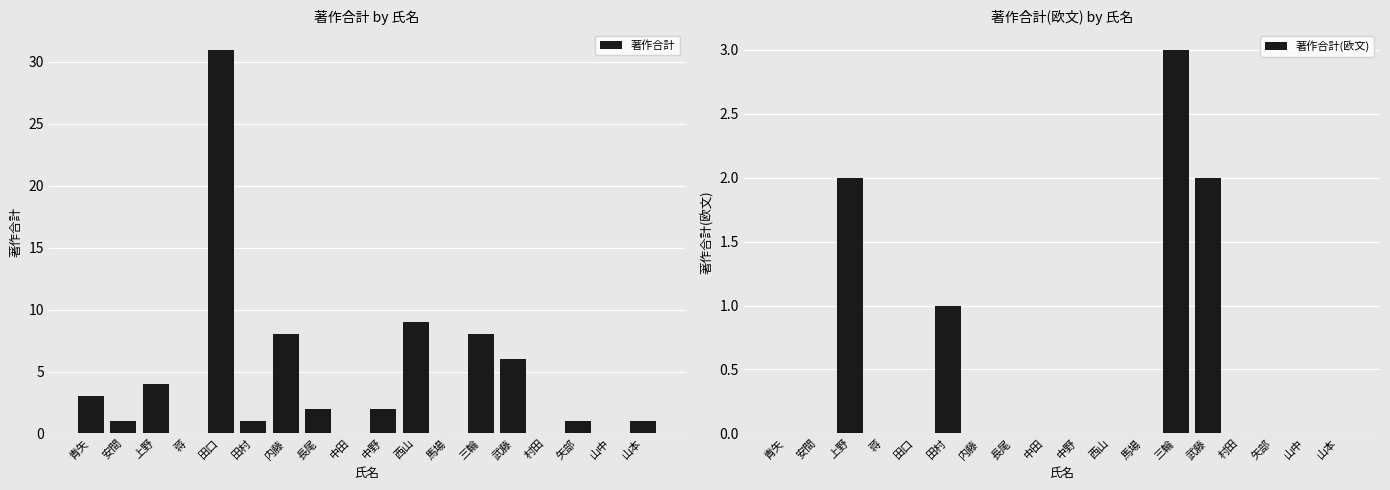

Reading left to right, extract all data points from this chart.

著作合計: 青矢=3	安間=1	上野=4	蒋=0	田口=31	田村=1	内藤=8	長尾=2	中田=0	中野=2	西山=9	馬場=0	三輪=8	武藤=6	村田=0	矢部=1	山中=0	山本=1
著作合計(欧文): 青矢=0	安間=0	上野=2	蒋=0	田口=0	田村=1	内藤=0	長尾=0	中田=0	中野=0	西山=0	馬場=0	三輪=3	武藤=2	村田=0	矢部=0	山中=0	山本=0